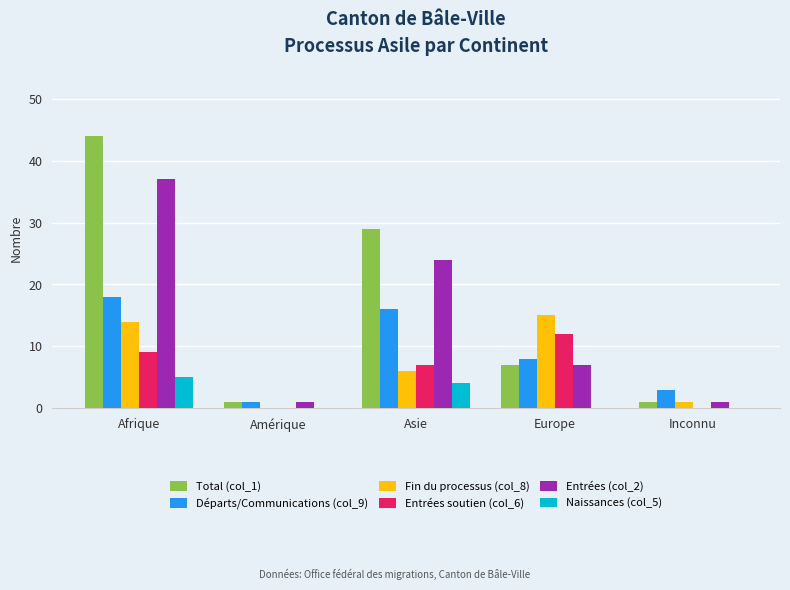

At which category does the chart reach its peak across all series?

Afrique